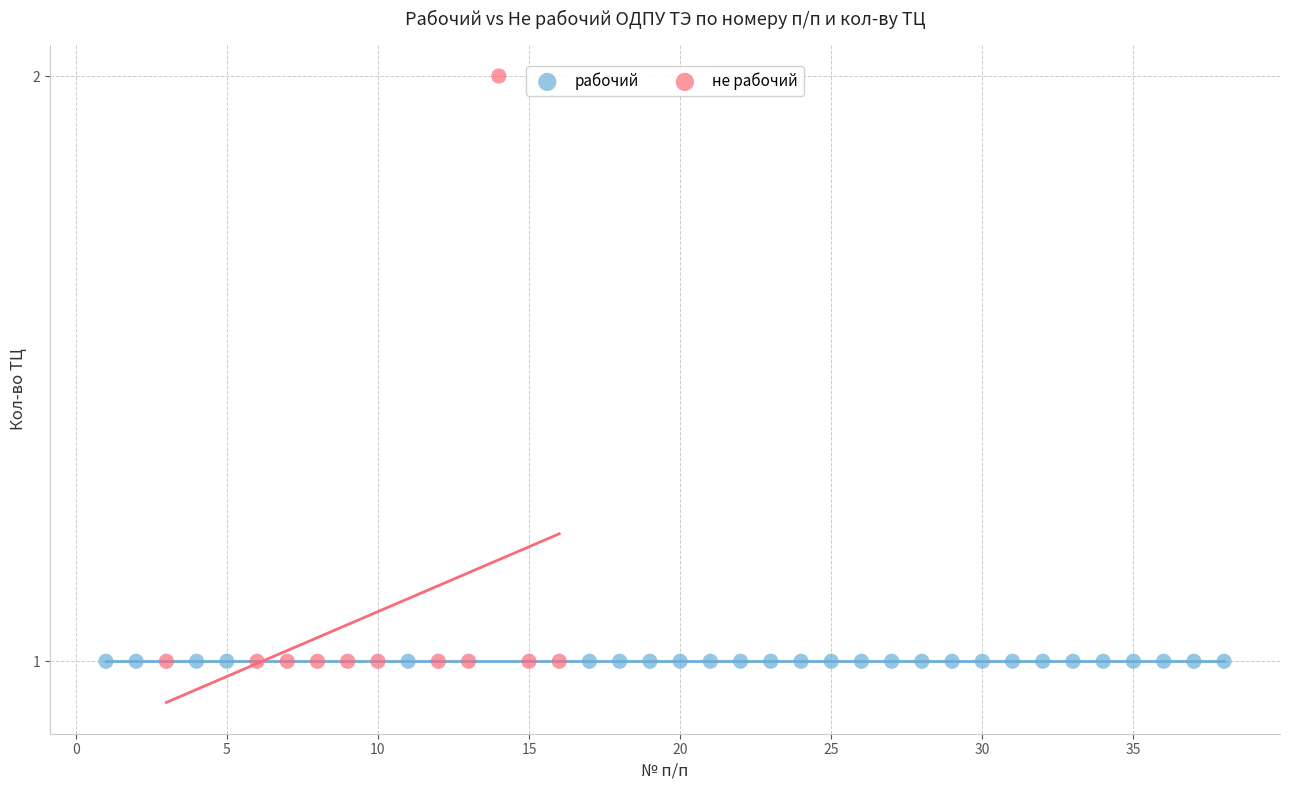

Which series reaches the maximum Y coordinate?

не рабочий